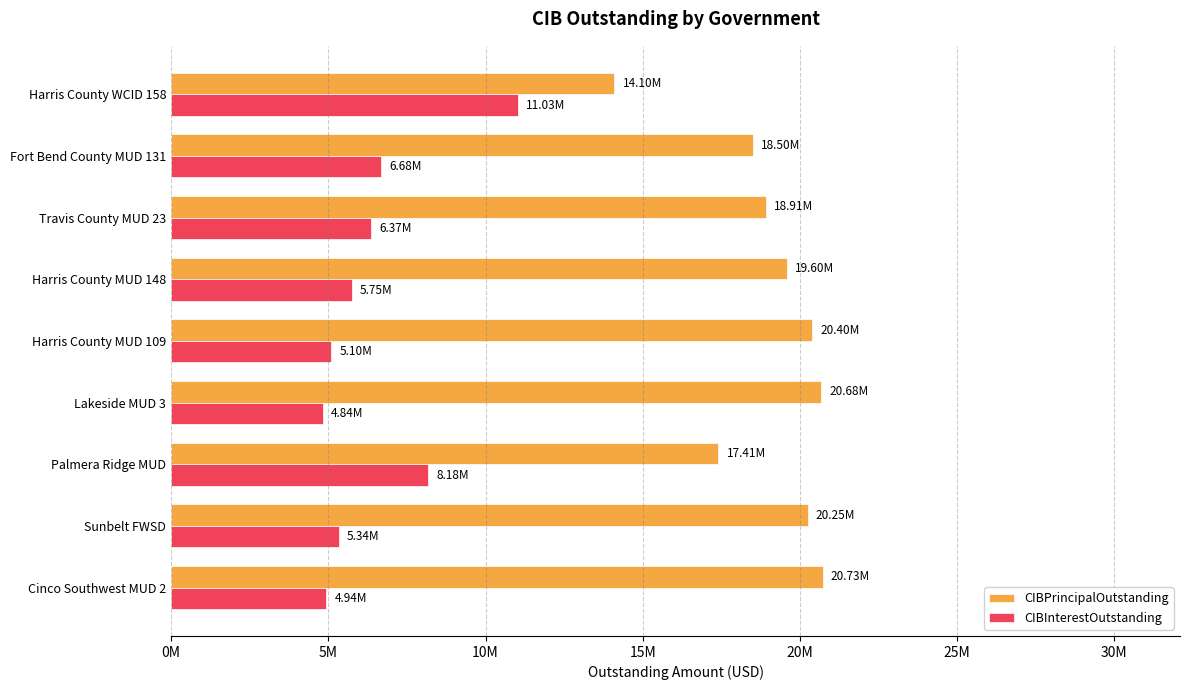

What are all the series names shown in the legend?

CIBPrincipalOutstanding, CIBInterestOutstanding